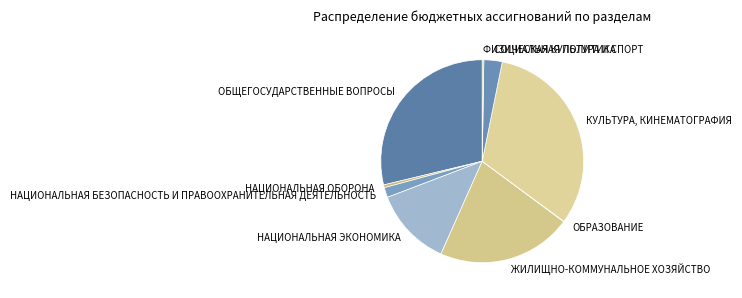

Is the sum of ЖИЛИЩНО-КОММУНАЛЬНОЕ ХОЗЯЙСТВО and НАЦИОНАЛЬНАЯ ОБОРОНА greater than half?

No